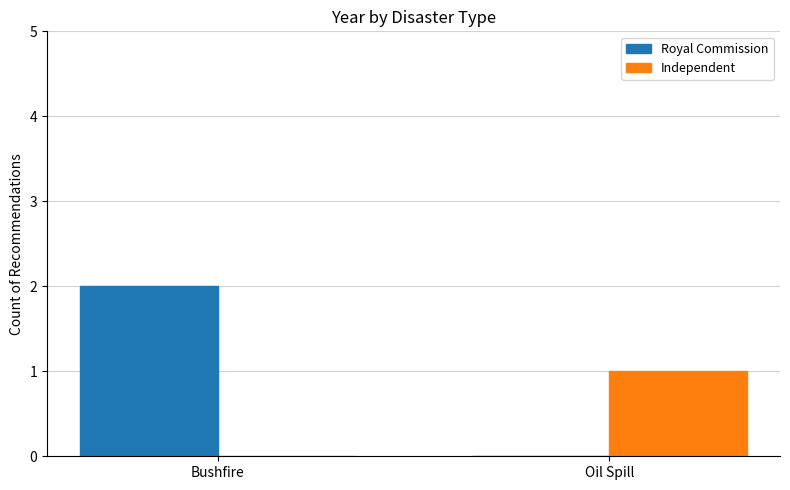

Which series has the largest total across all categories?

Royal Commission